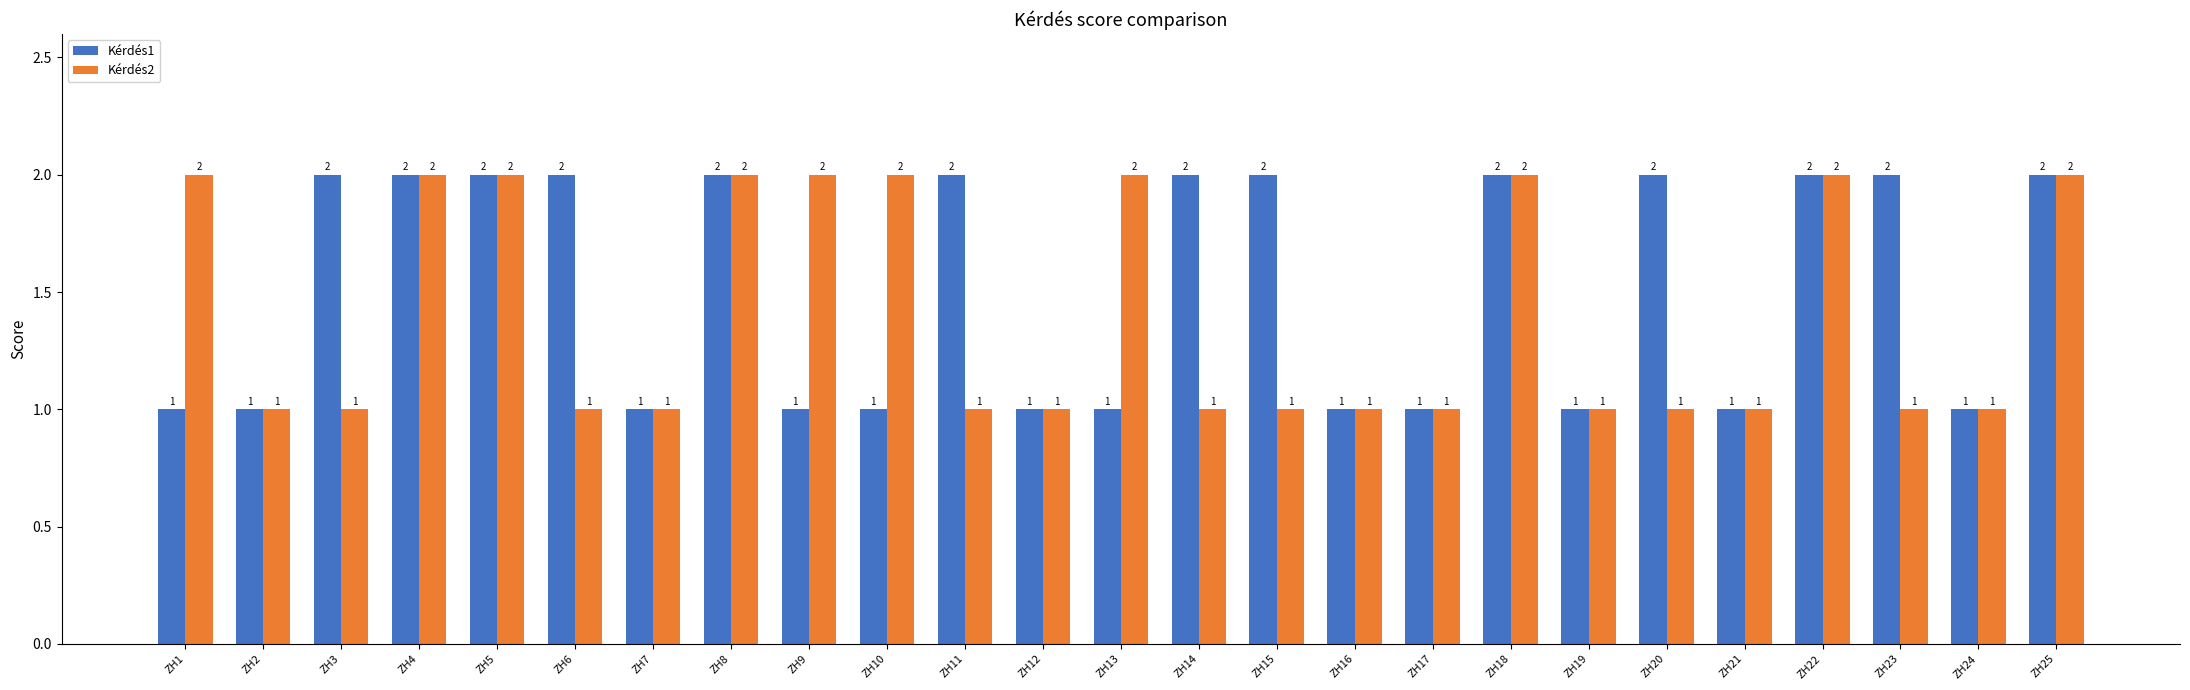

How many distinct data groups are displayed?

2